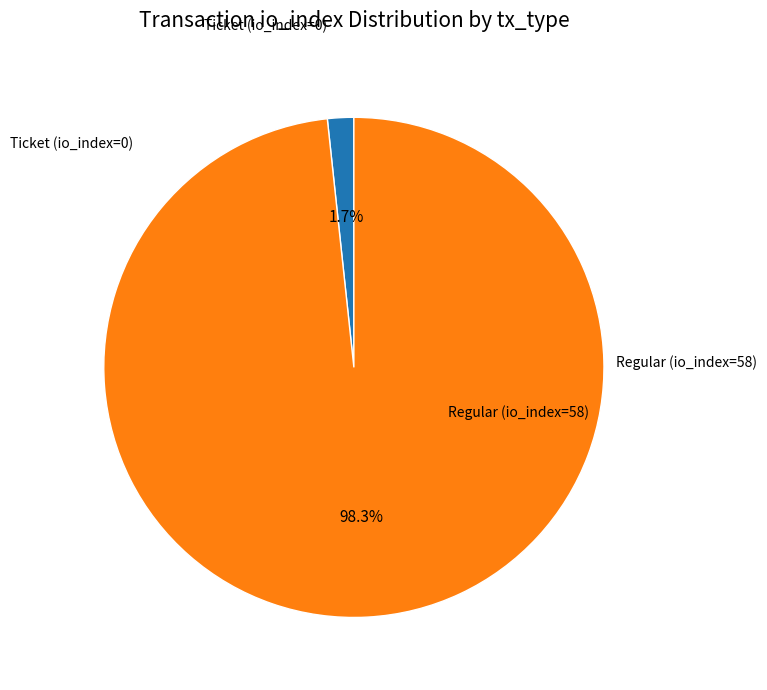

Does any single category account for the majority?

Yes